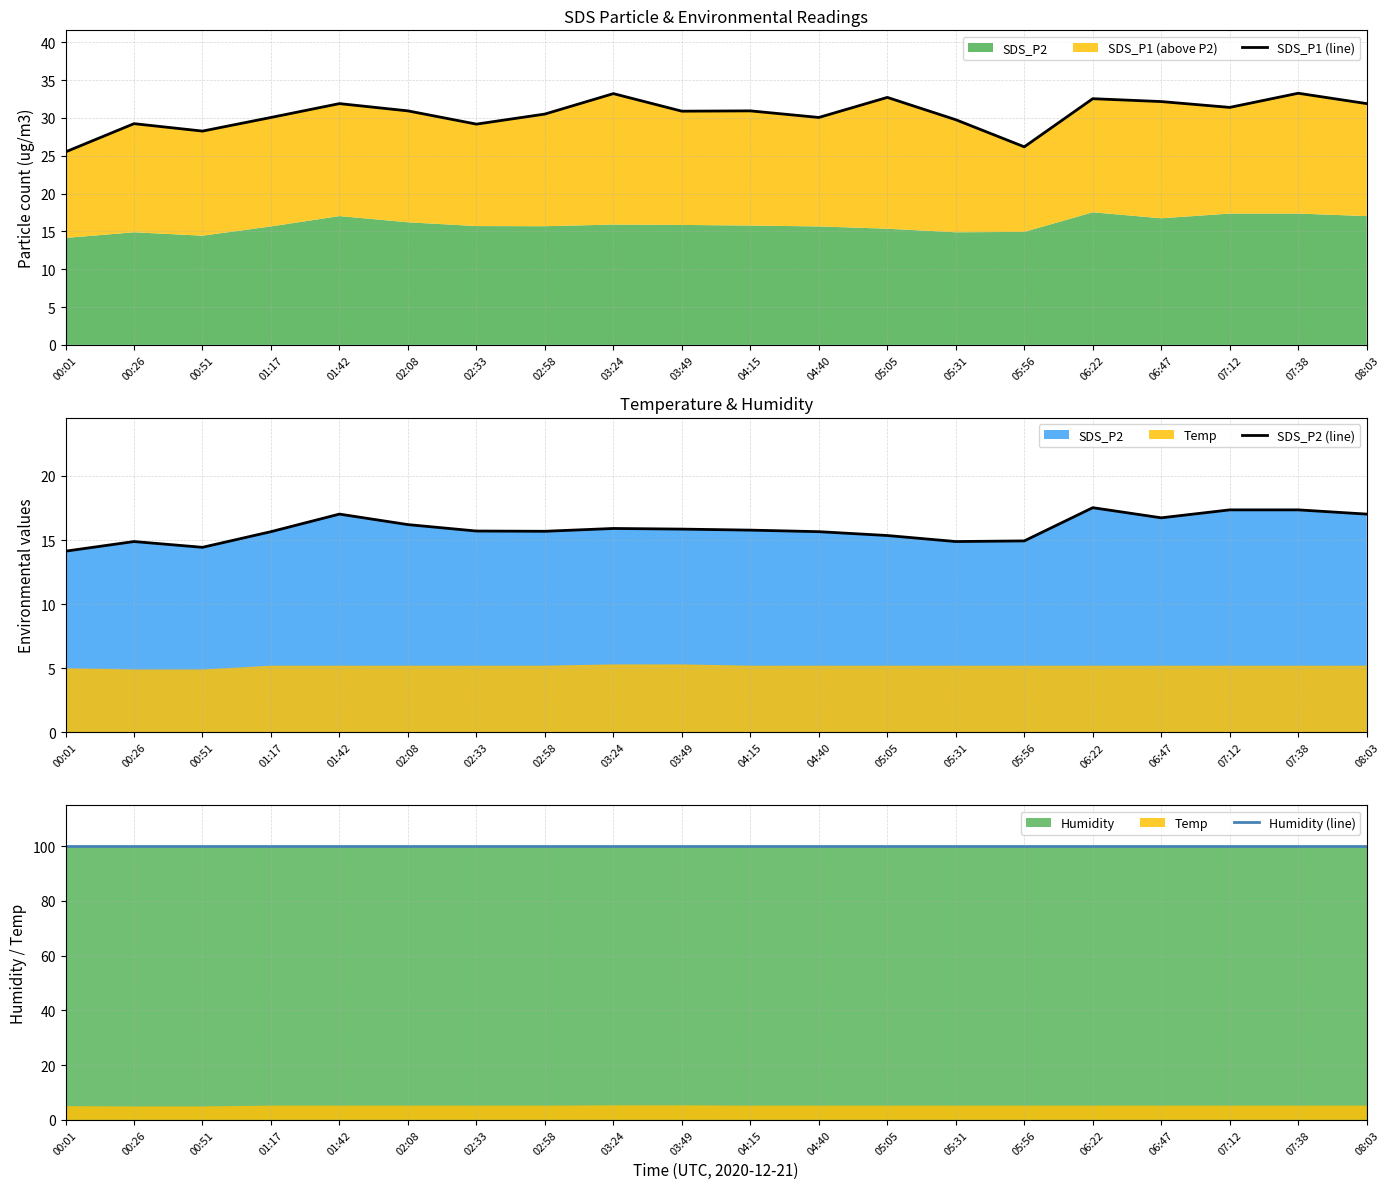

Read the SDS_P2 (line) value at 06:47.

16.7